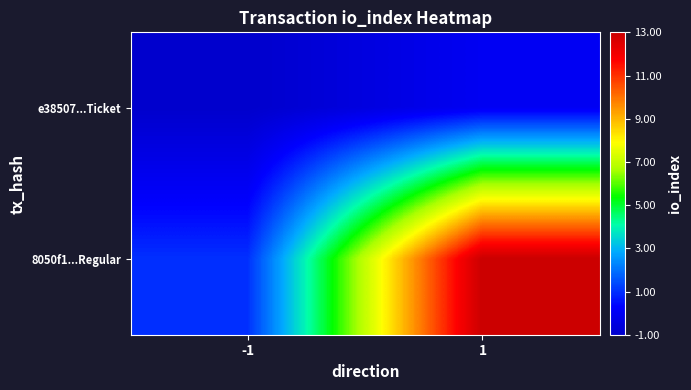

Which series has the largest range (max minus min)?

8050f1...Regular